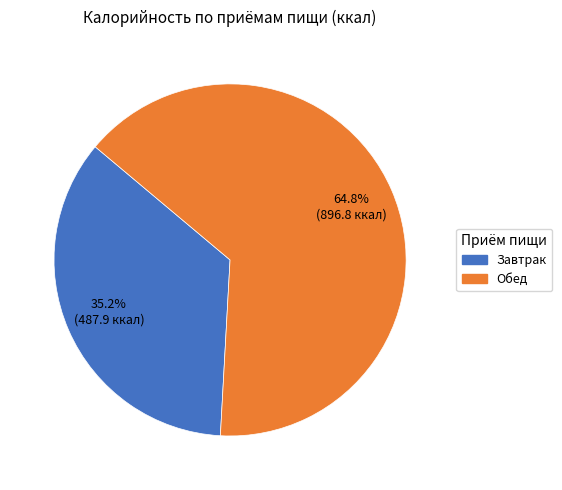

True or false: Обед accounts for 51% of the total.

False